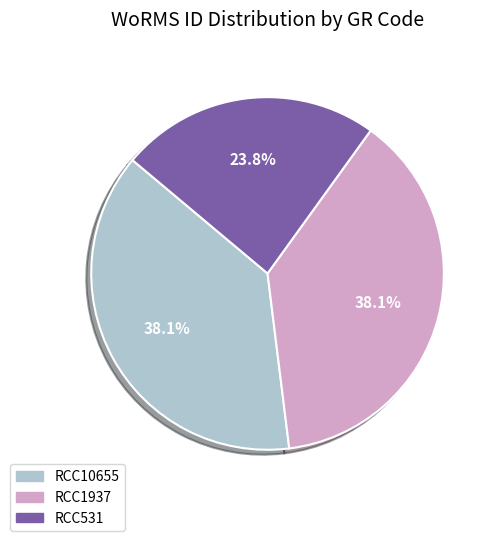

Is it true that RCC531 is 24% of the pie?

True